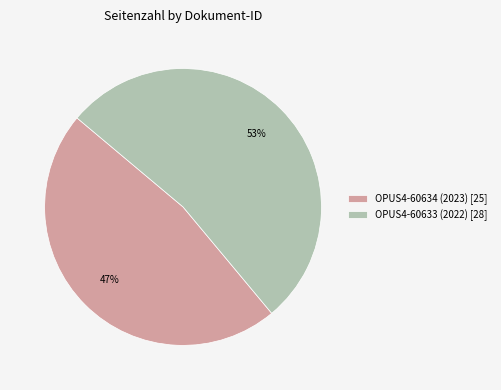

Approximately how many times larger is the value at OPUS4-60634 (2023) compared to OPUS4-60633 (2022)?

0.9